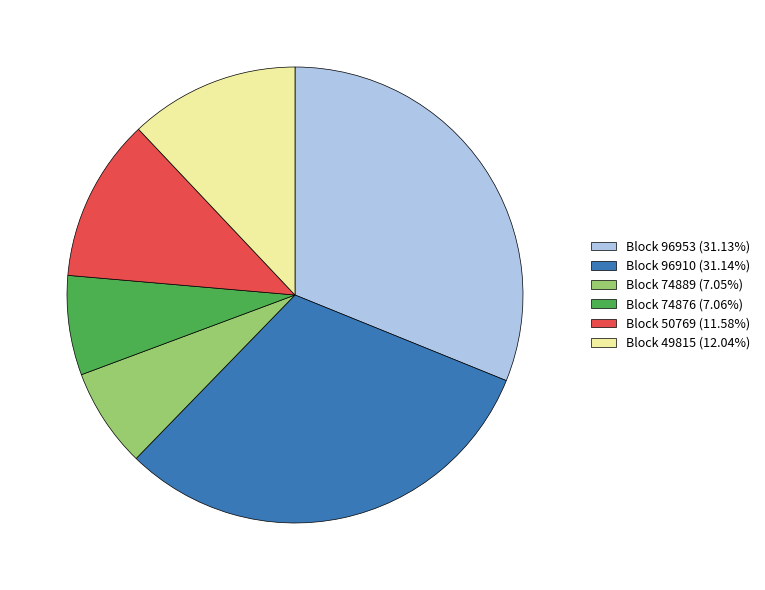

Does Block 96953 (31.13%) represent more than half of the total?

No